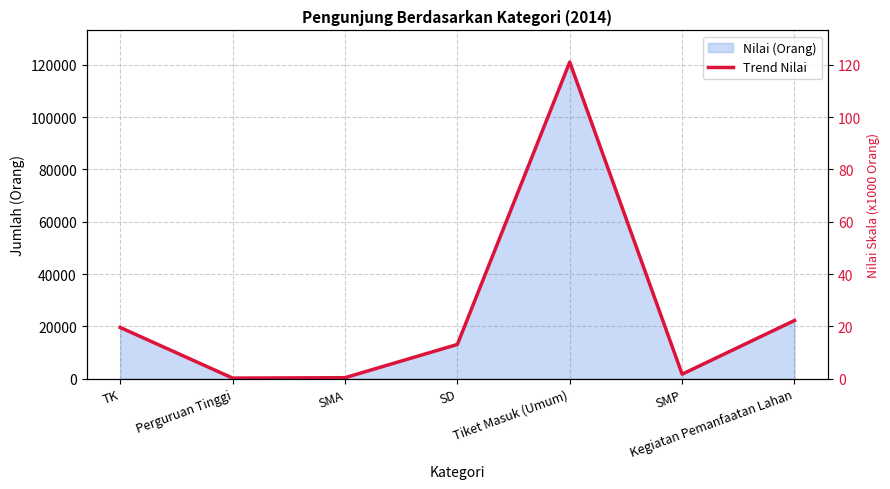

Which category has the highest value across all series?

Tiket Masuk (Umum)